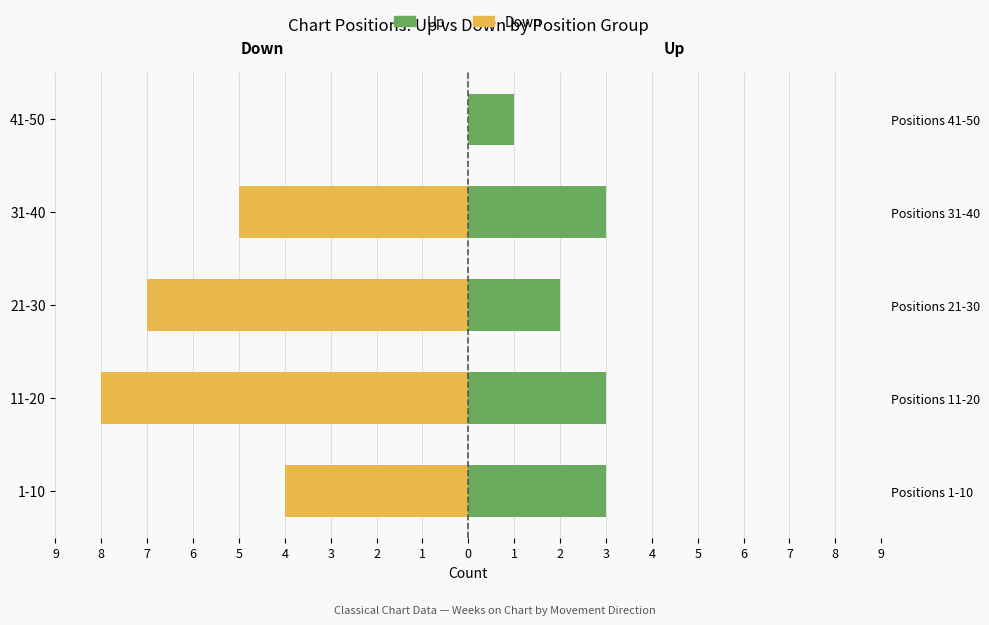

Does the chart contain stacked bars?

No